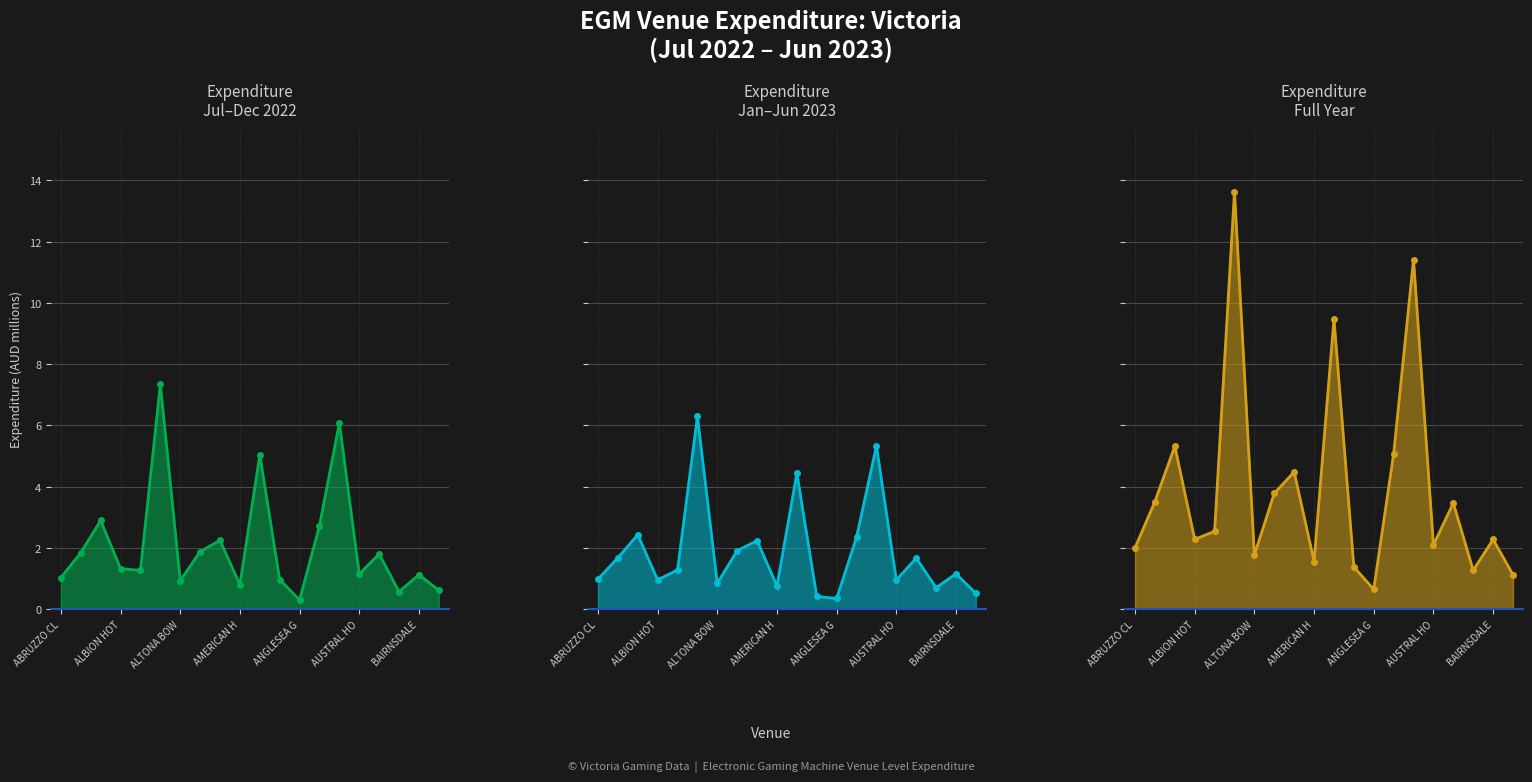

At which label is Expenditure Jan-Jun 23 closest to 3?

ALBION CHARLES HOTEL